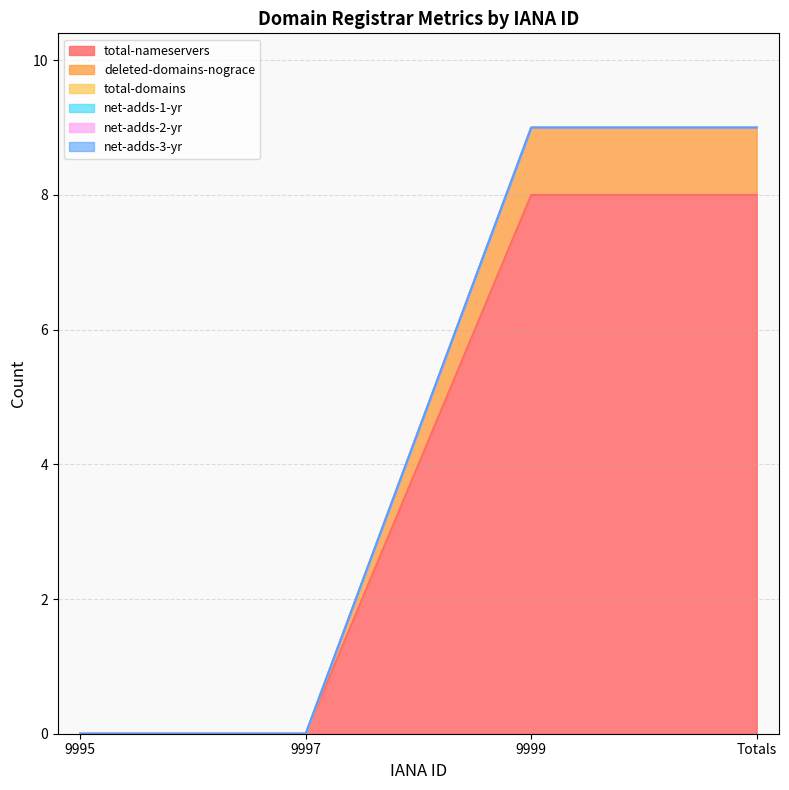

How many series are shown in this chart?

6